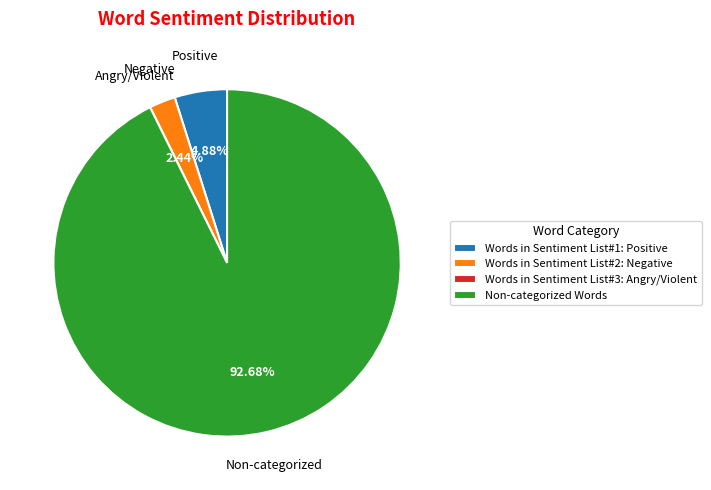

Is it true that Words in Sentiment List#2: Negative is 15% of the pie?

False